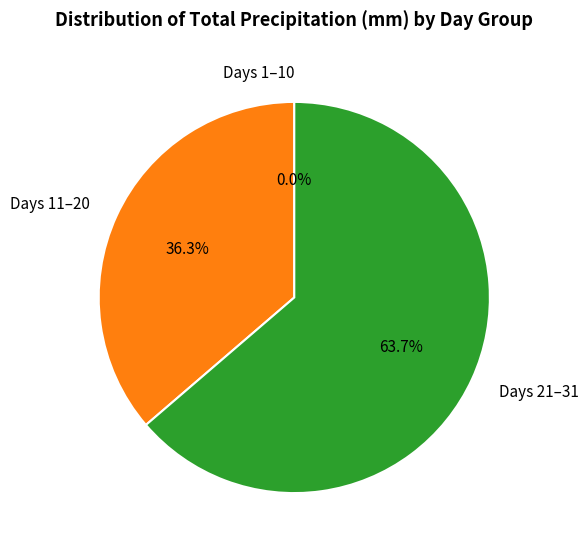

Do 30 and 28 together represent more than half of the pie?

No